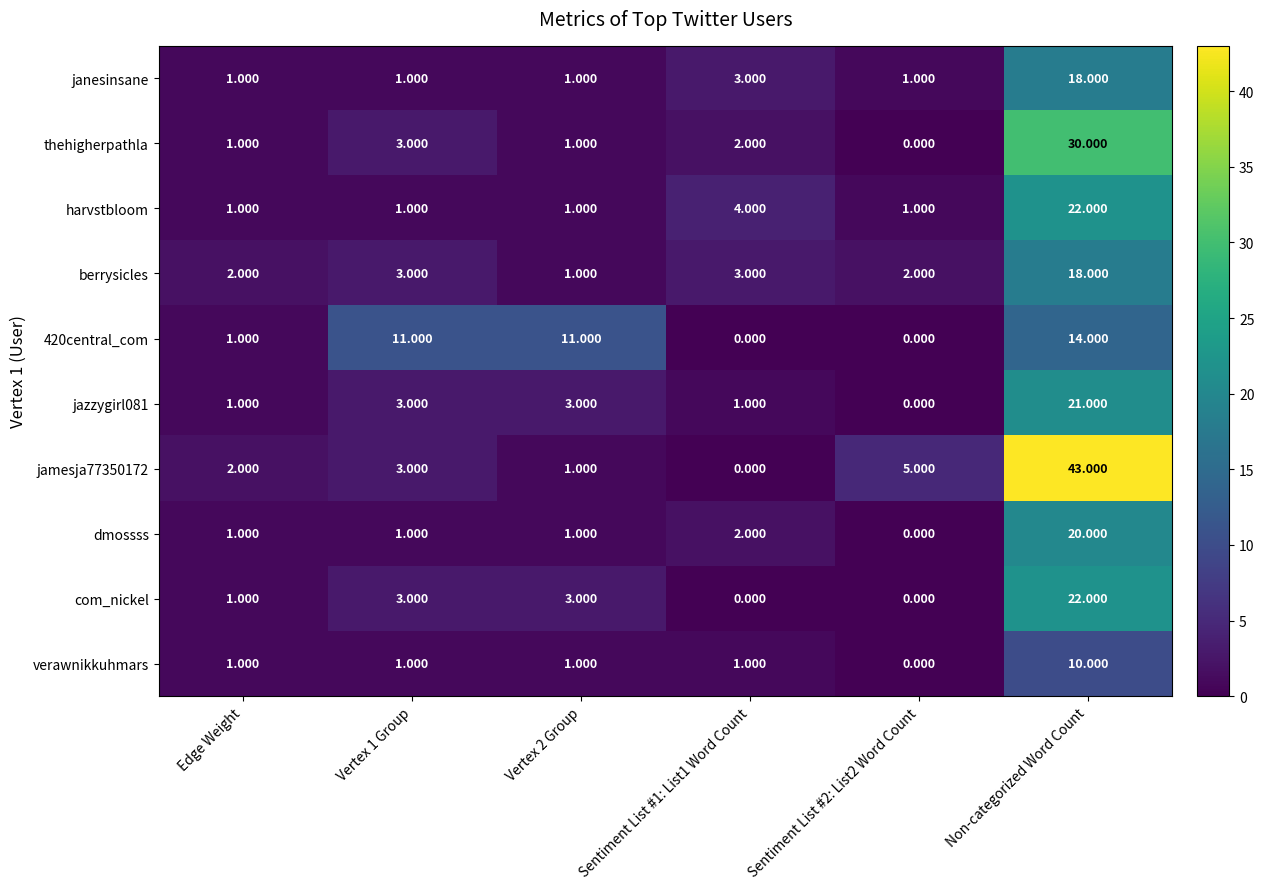

Which category has the highest value across all series?

Non-categorized Word Count